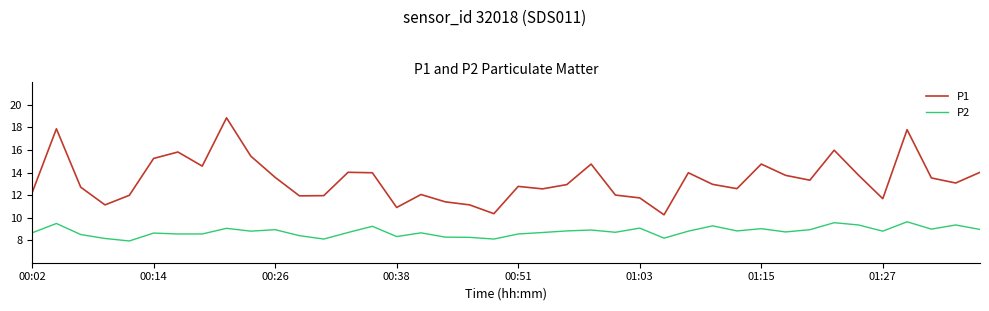

Which series has the largest total across all categories?

P1